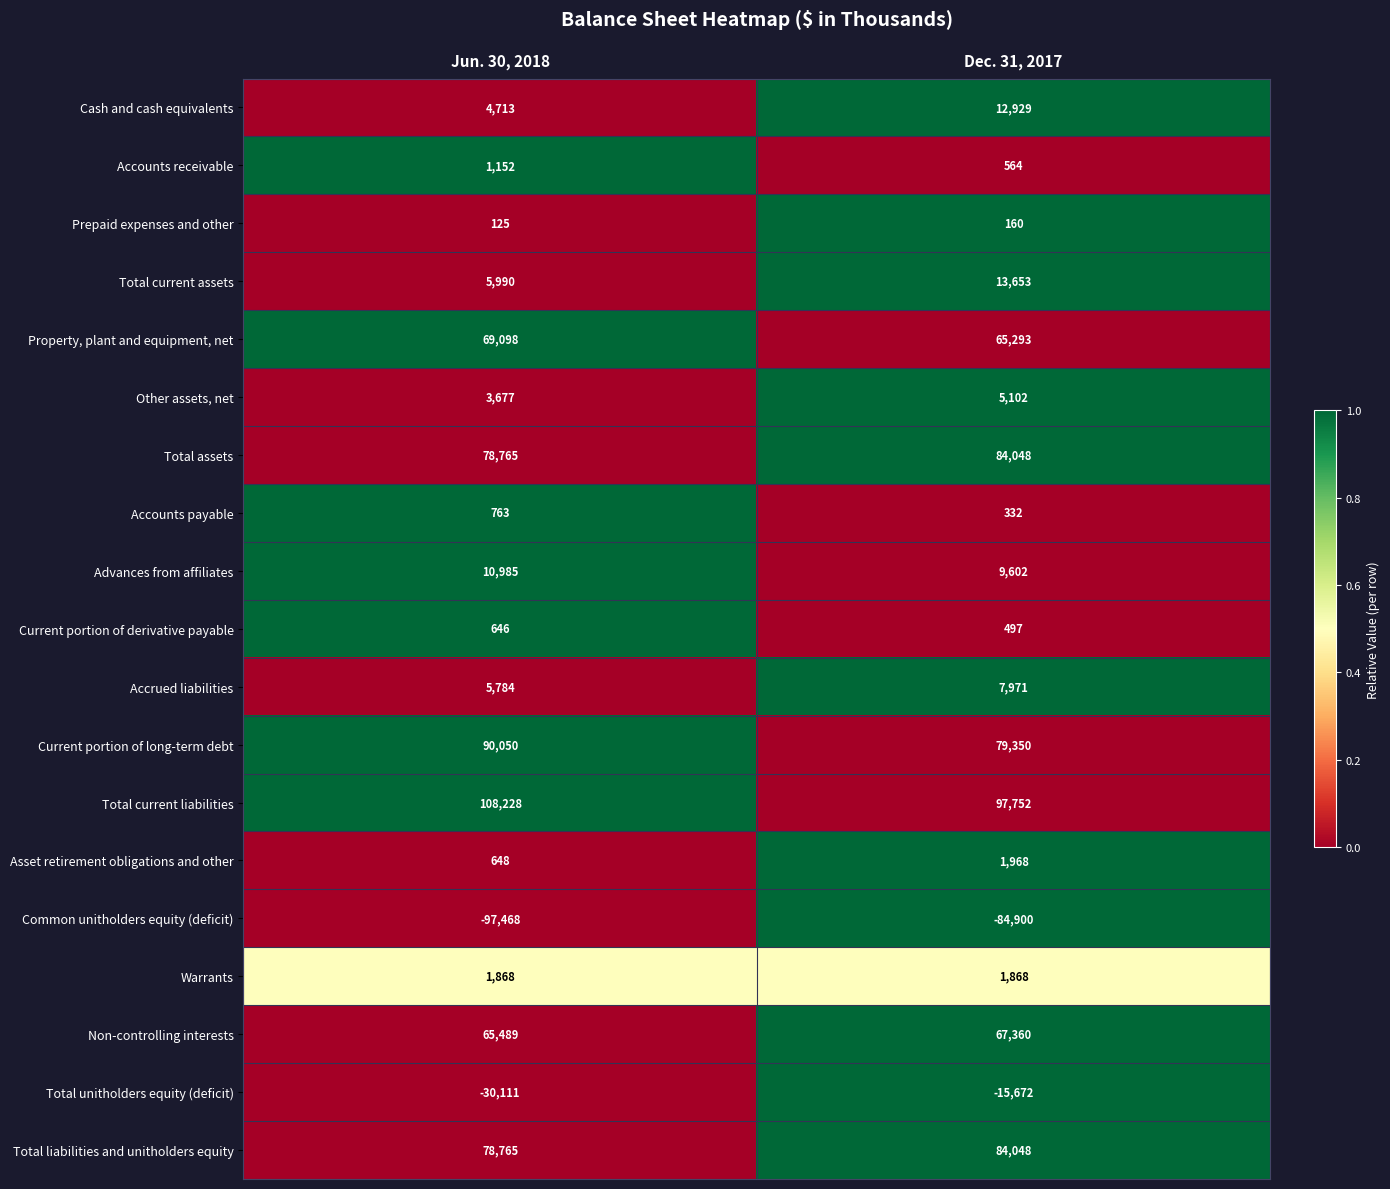

Between Jun. 30, 2018 and Dec. 31, 2017, which series saw the biggest shift?

Total unitholders equity (deficit)